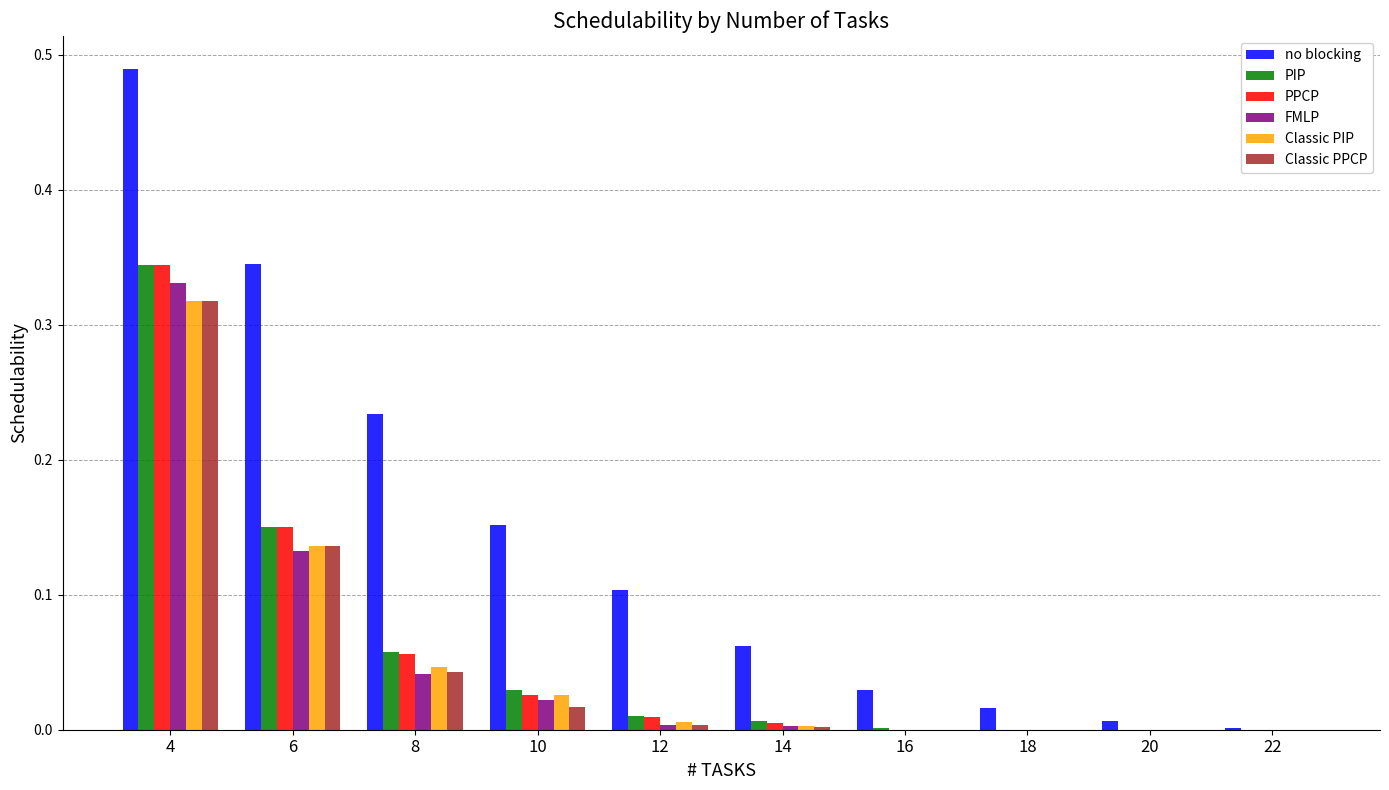

Is the value of Classic PIP at 12 greater than the value of PPCP at 4?

No